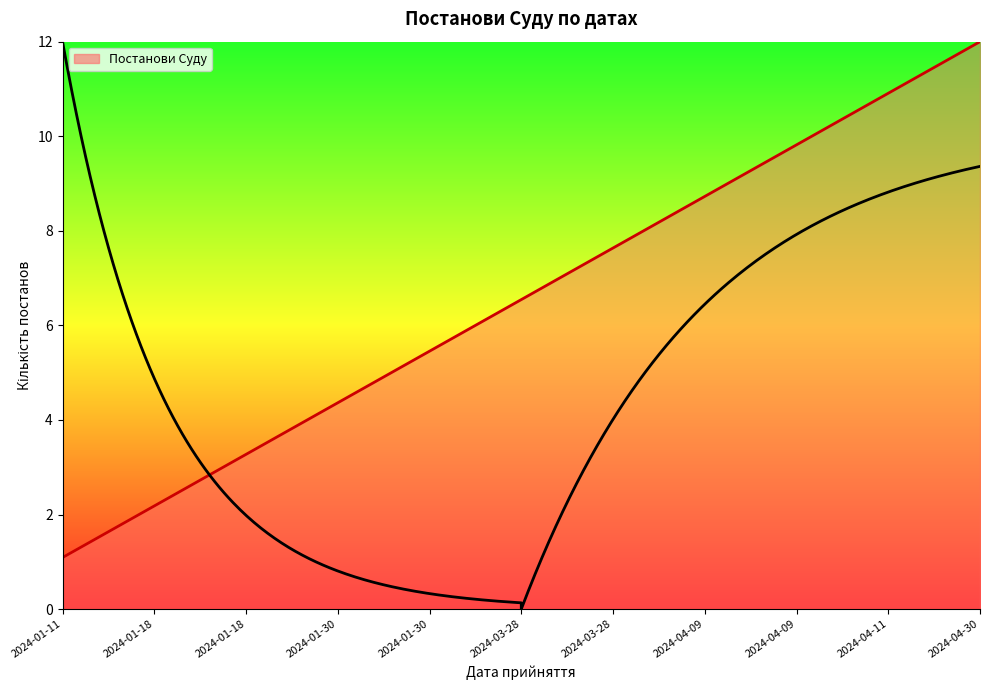

Reading left to right, extract all data points from this chart.

1.1	2.2	3.3	4.4	5.5	6.5	7.6	8.7	9.8	10.9	12.0